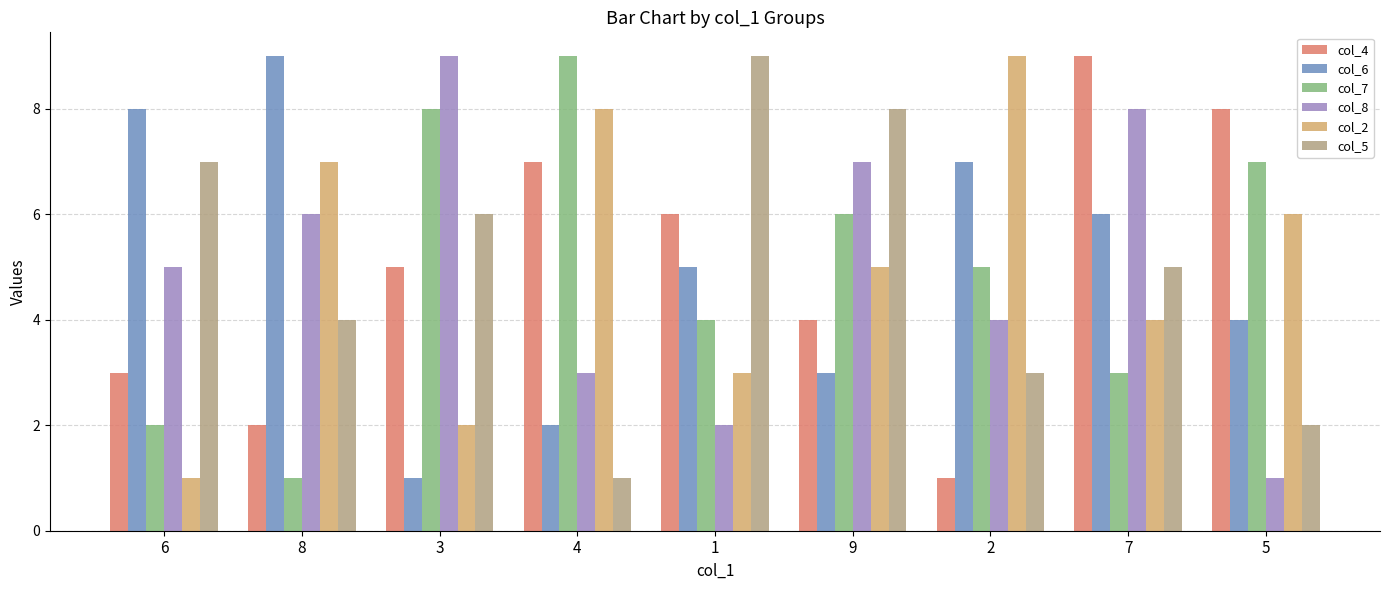

The col_2 series shows 3 at 1. True or false?

True